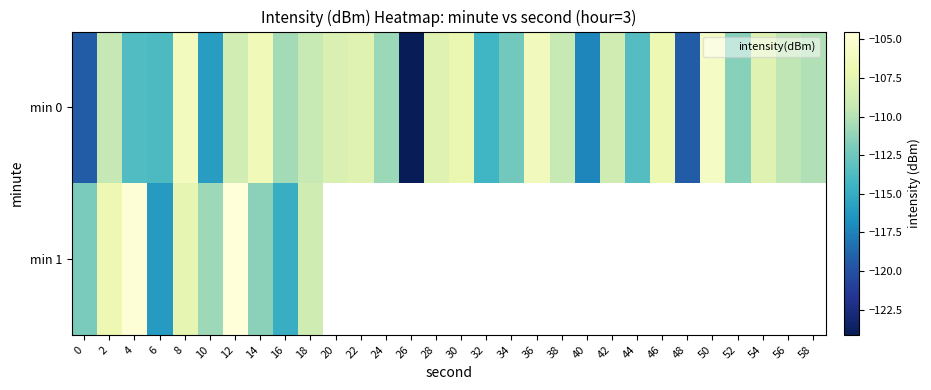

At which category is the sum across all series the highest?

12